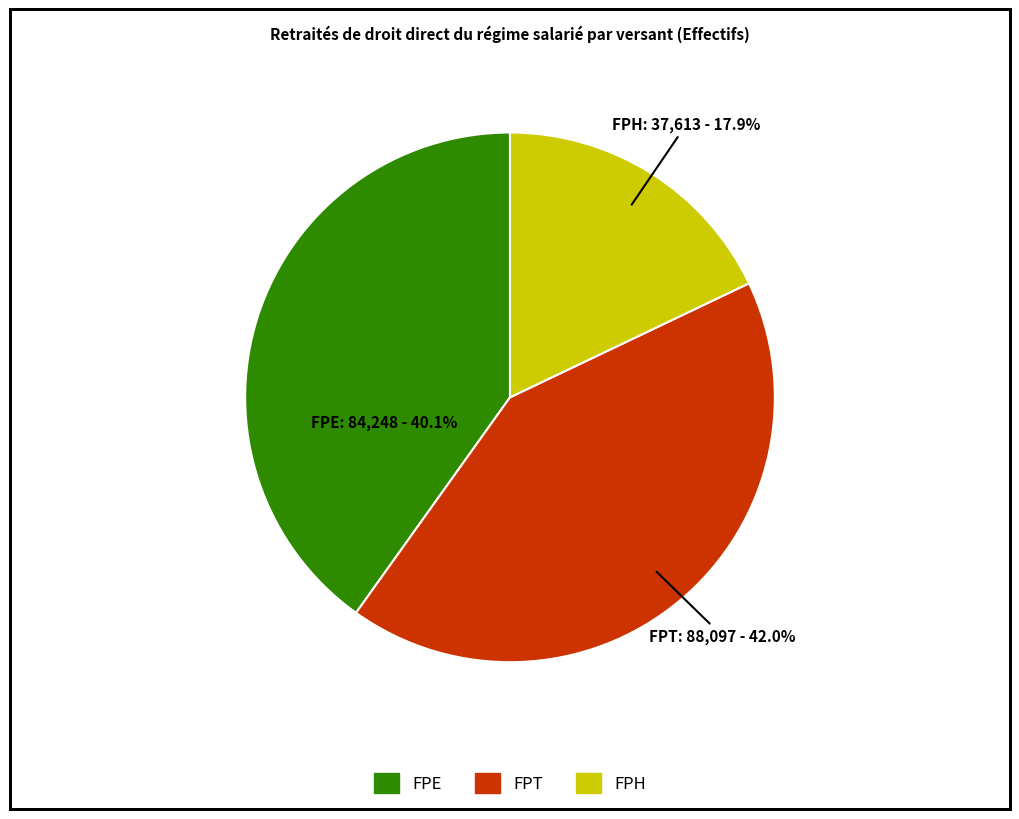

What percentage is NOT represented by FPE?

59.9%